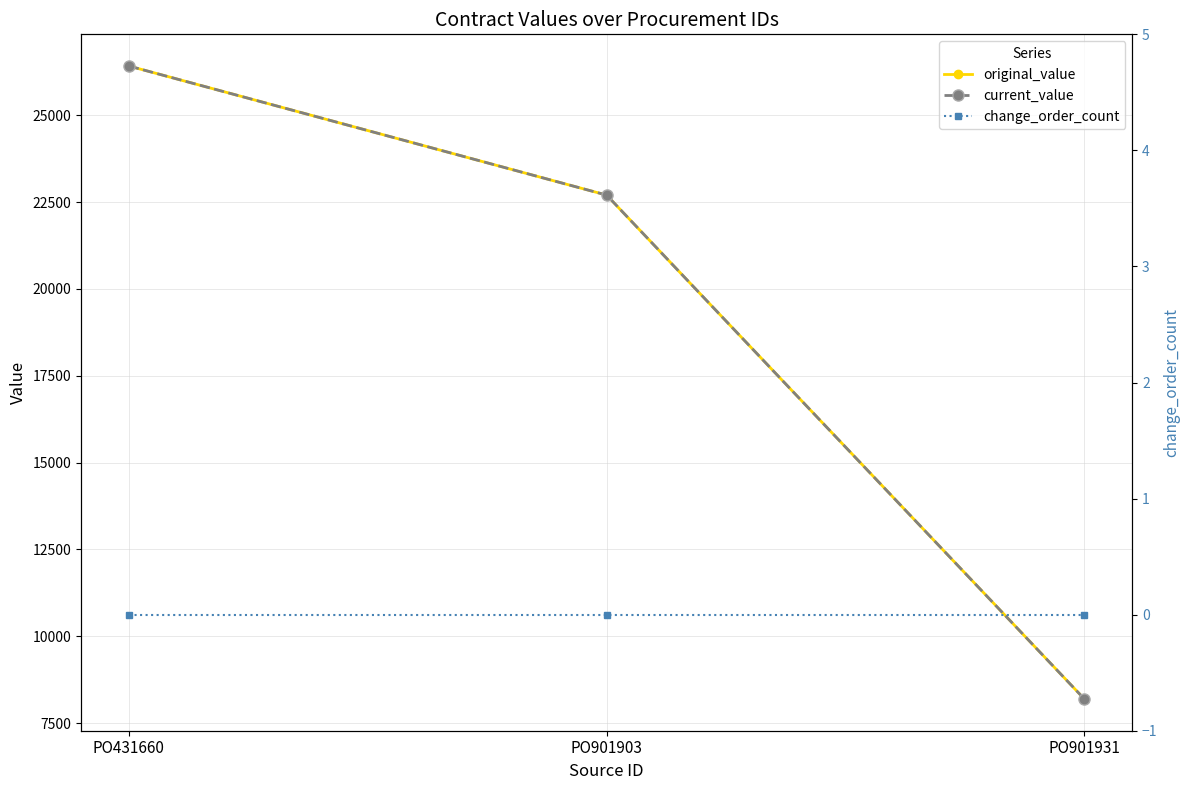

True or false: original_value has a value of 26417.3 at PO431660.

True